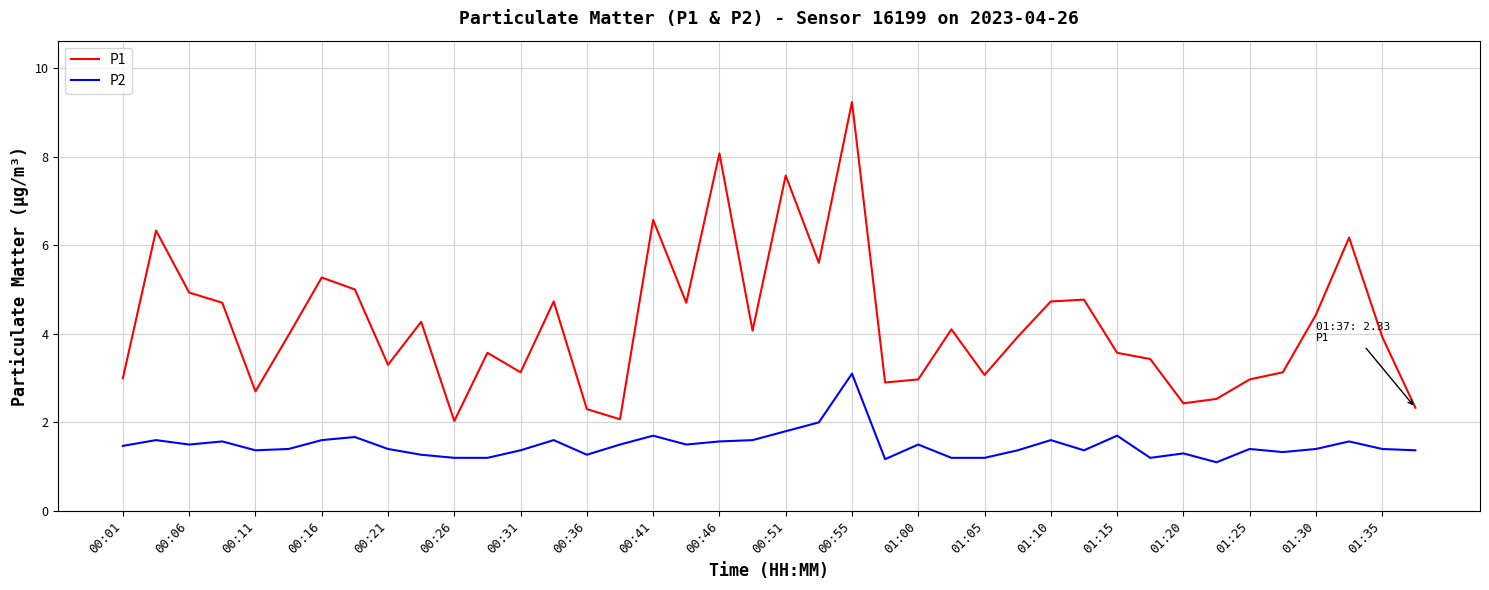

What is the maximum value for P2?

3.1